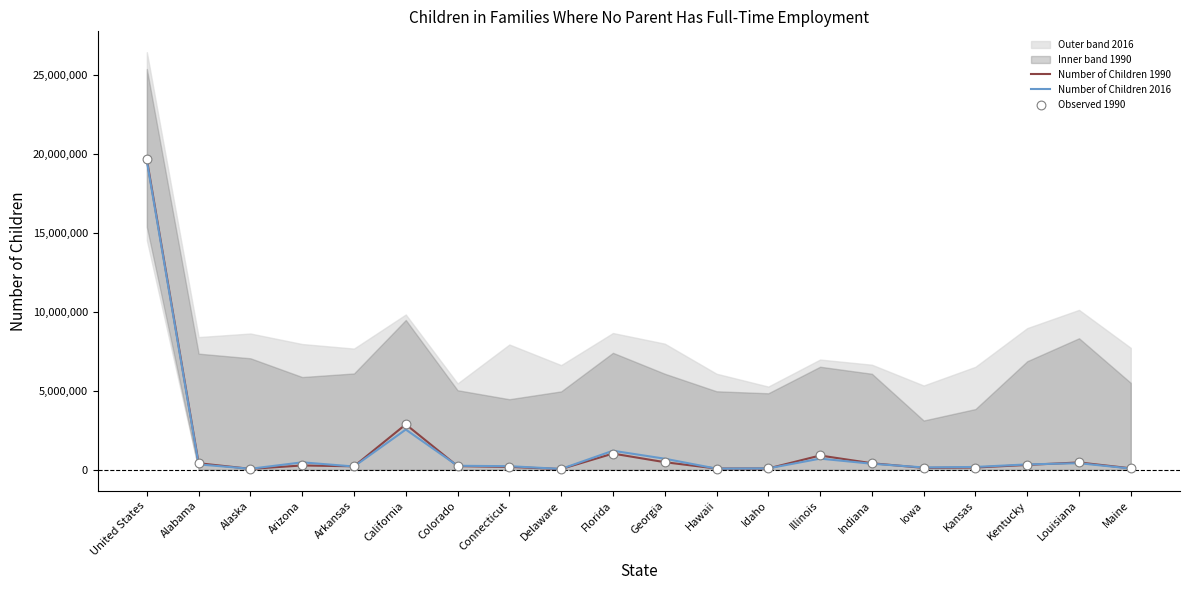

Which series has the widest spread of Y values?

Number of Children 1990